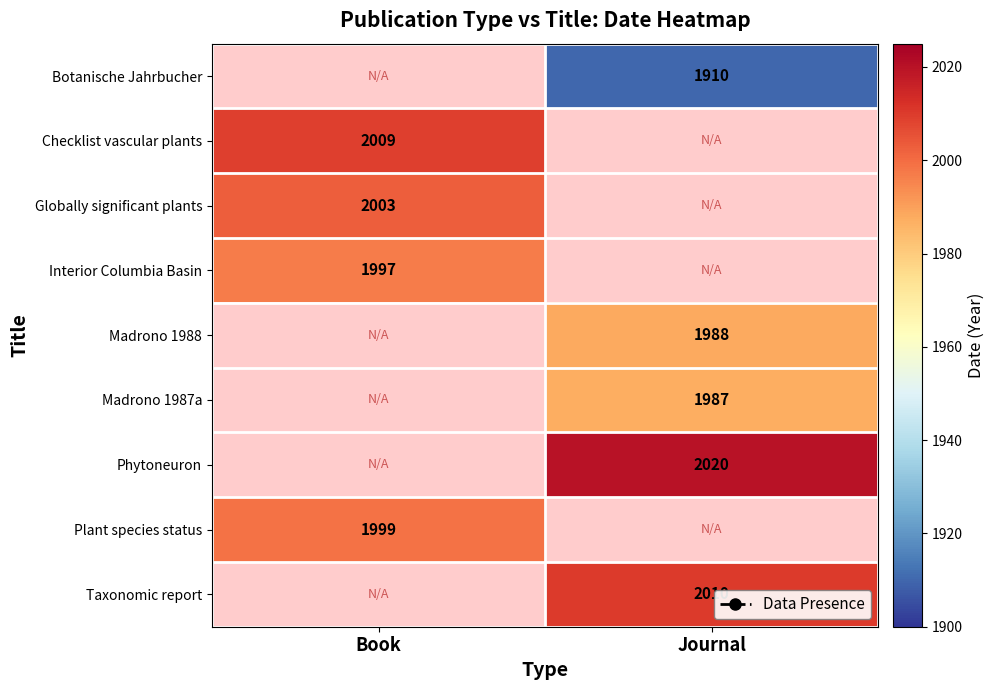

Is the value of Madrono 1987a at Journal greater than the value of Plant species status at Book?

No